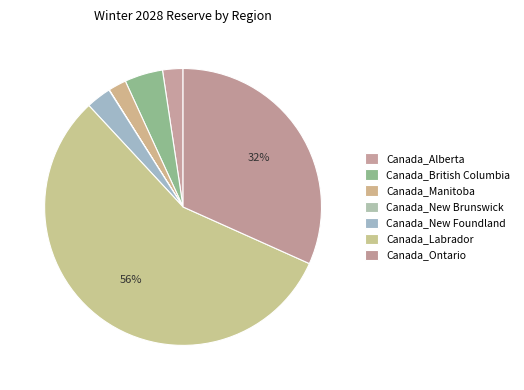

To the nearest percent, what is the average slice percentage?

14%